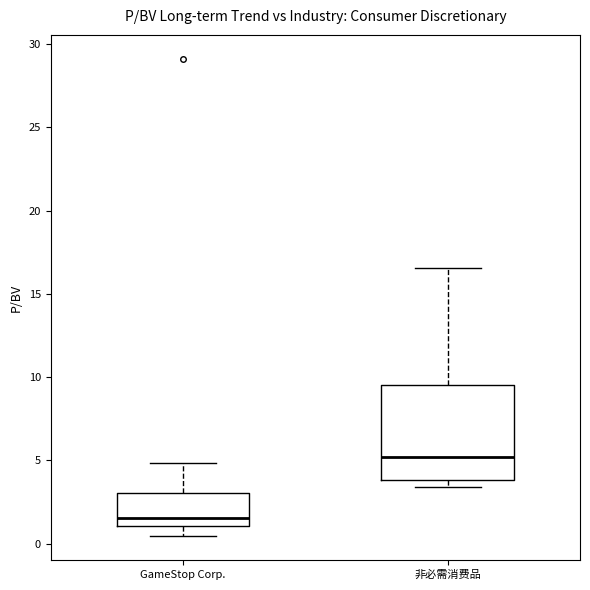

Comparing the boxes themselves (not the whiskers), which one is the tallest?

非必需消费品